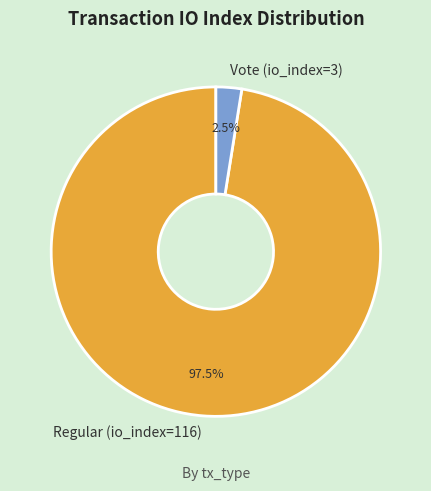

To the nearest percent, what is the combined percentage of Vote (io_index=3) and Regular (io_index=116)?

100%